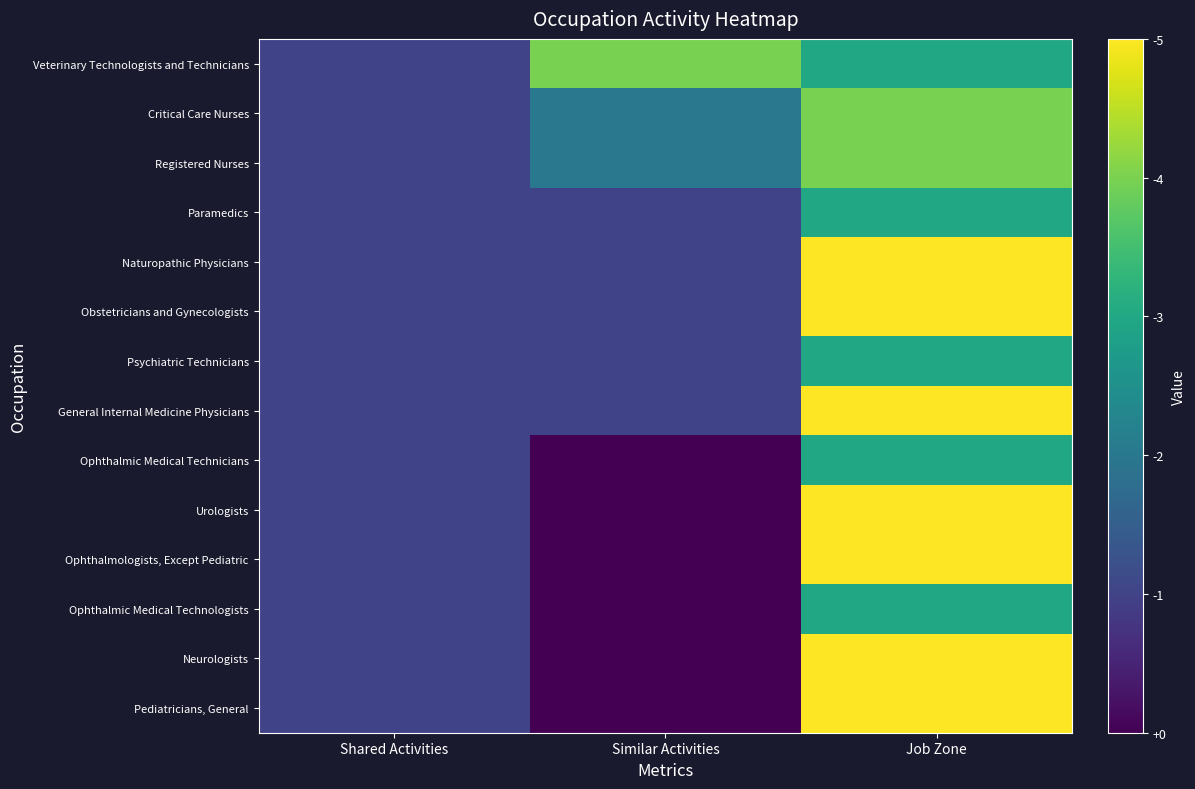

Which series changed the most between Shared Activities and Similar Activities?

Veterinary Technologists and Technicians